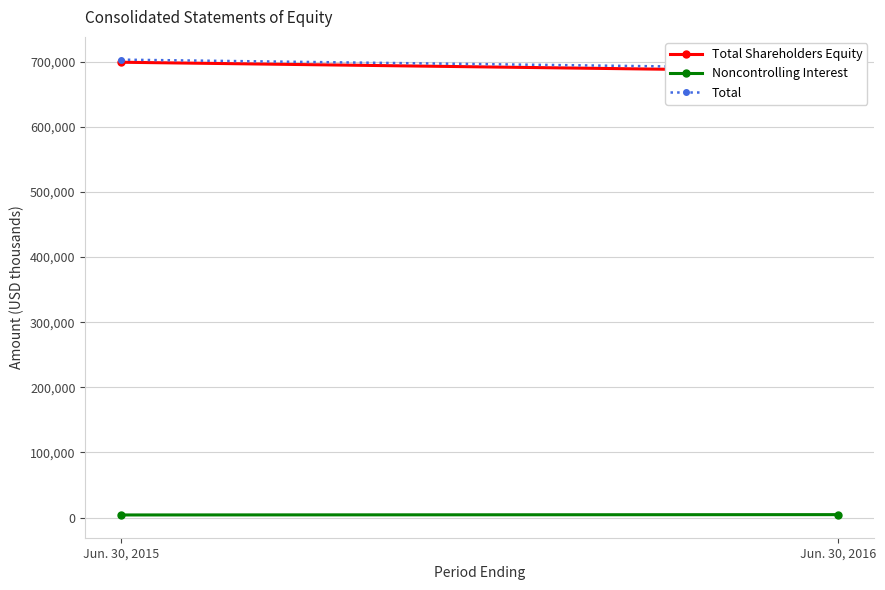

At how many categories does at least one series exceed 411308?

2